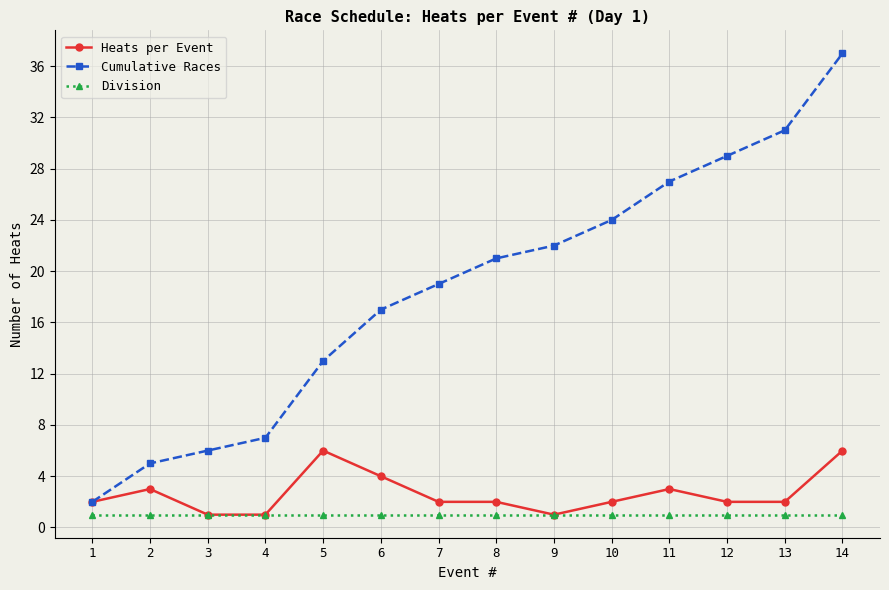

True or false: Cumulative Races has more than 0 interior local peaks.

False